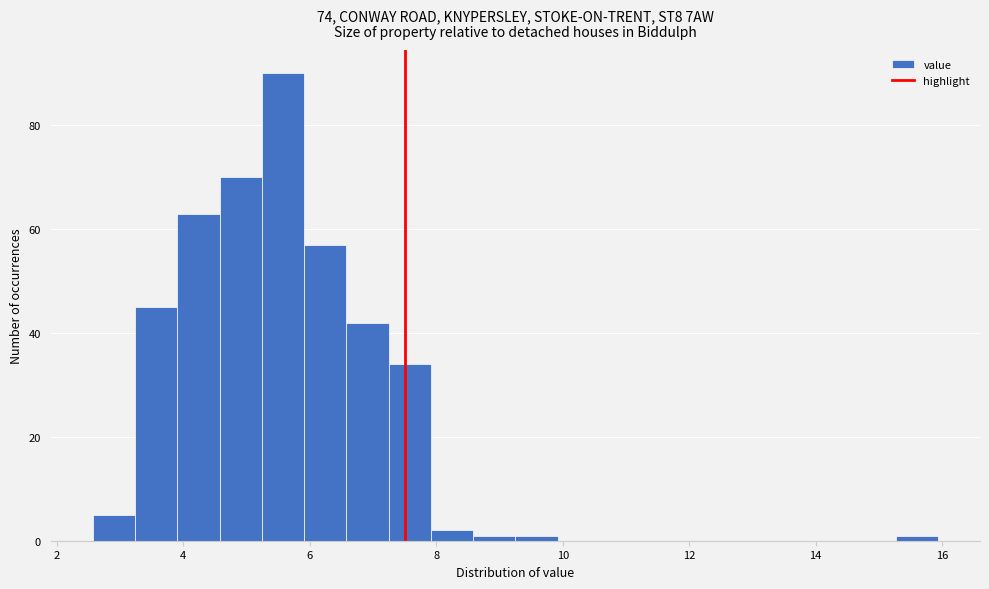

Around what value on the x-axis is the tallest bar? Give the approximate position of its centre, as read against the axis.

5.6